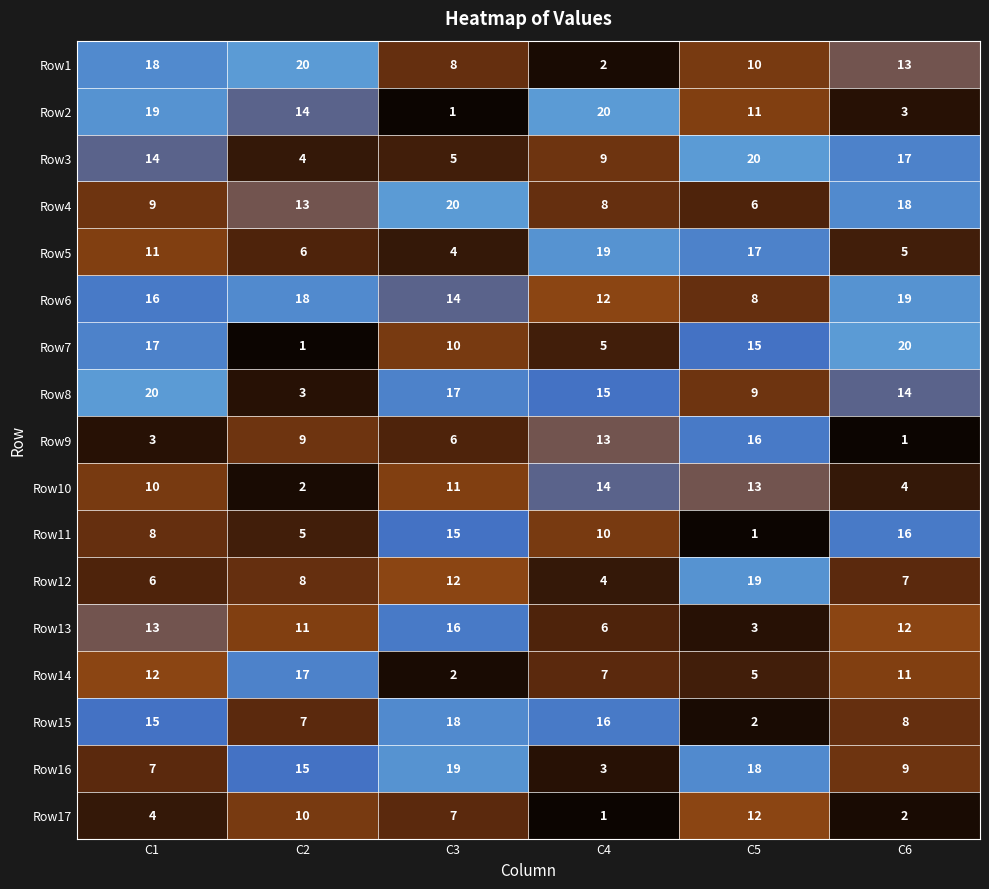

What is the approximate value of Row6 at C1?

16